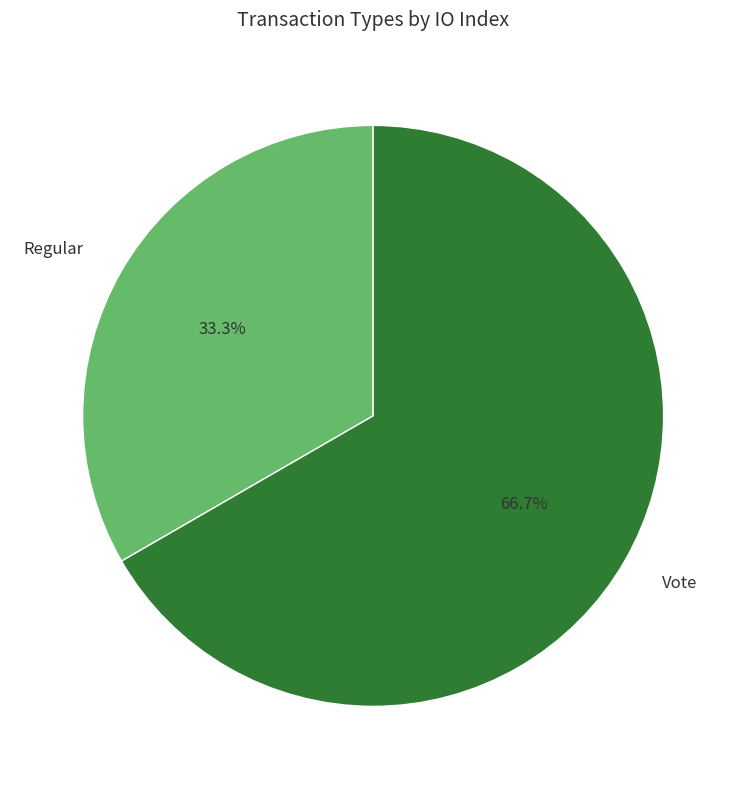

To the nearest percent, what portion does Vote represent?

67%